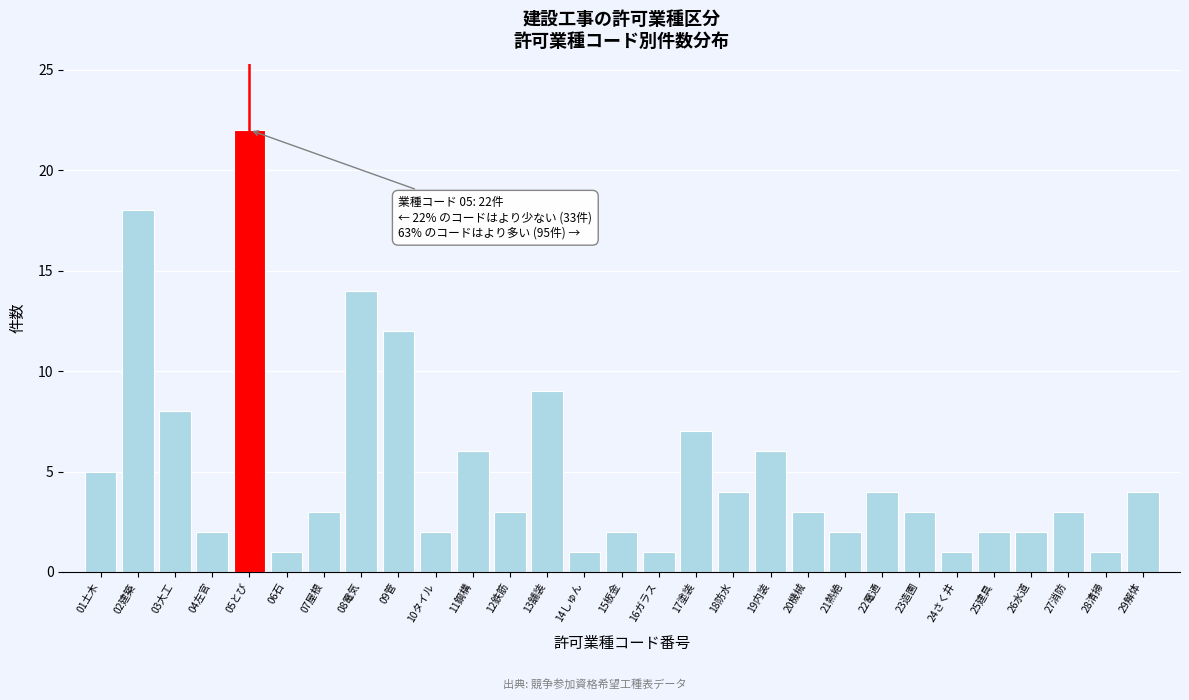

Reading left to right, what are all the values shown in this chart?

5	18	8	2	22	1	3	14	12	2	6	3	9	1	2	1	7	4	6	3	2	4	3	1	2	2	3	1	4